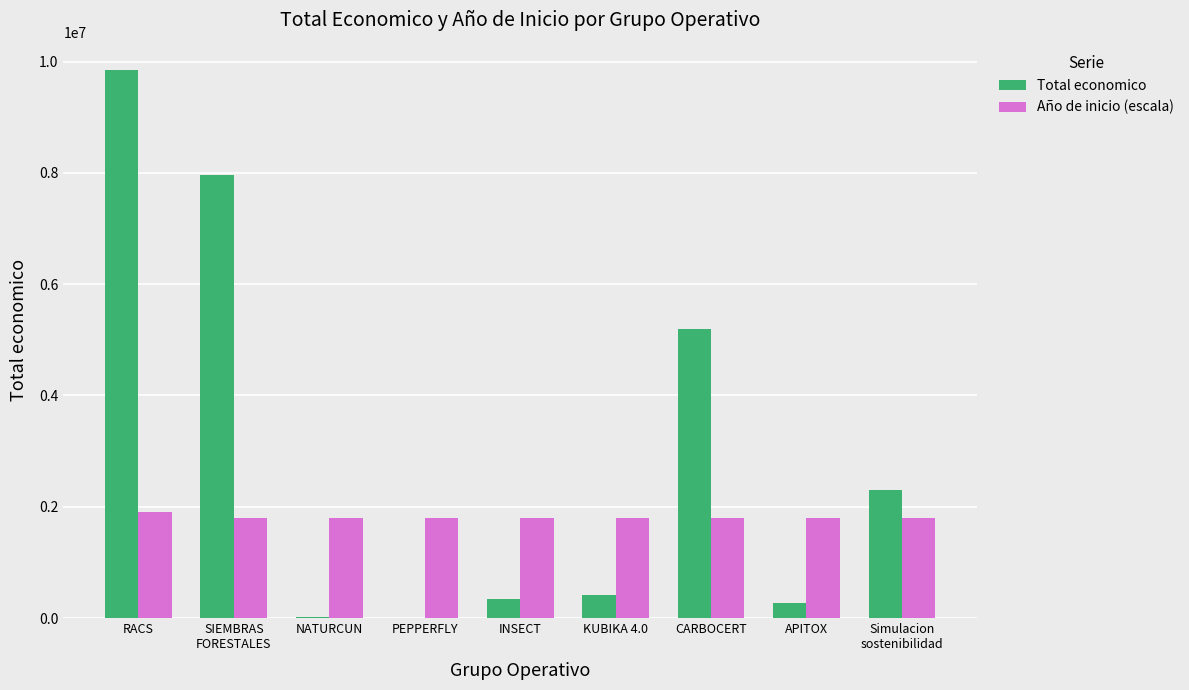

What is the greatest value displayed?

9847932